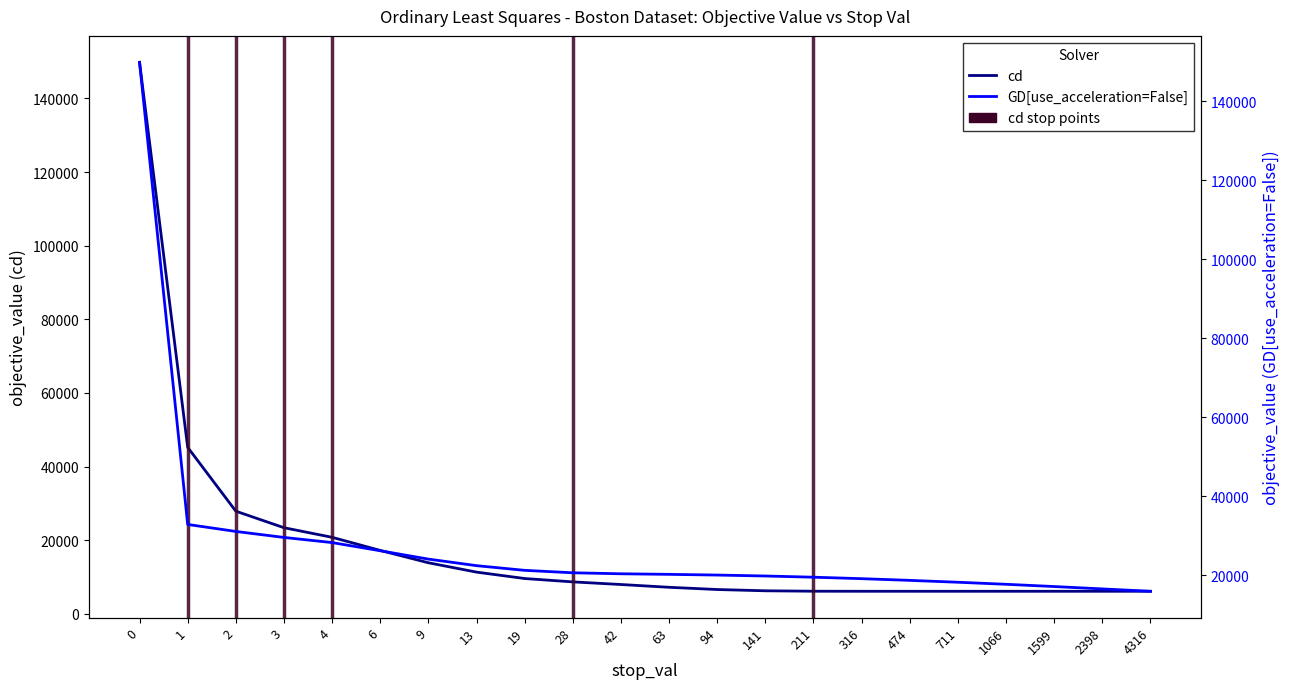

The value of cd at 19 is 9580.9. True or false?

True